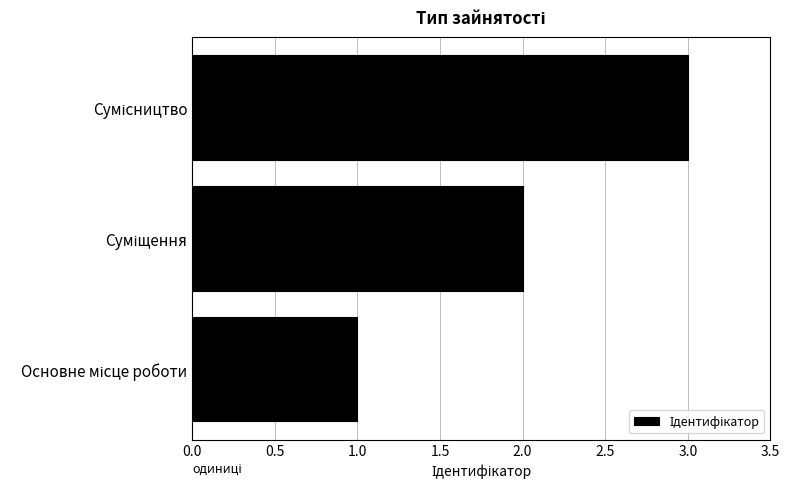

What is the maximum value shown in the chart?

3